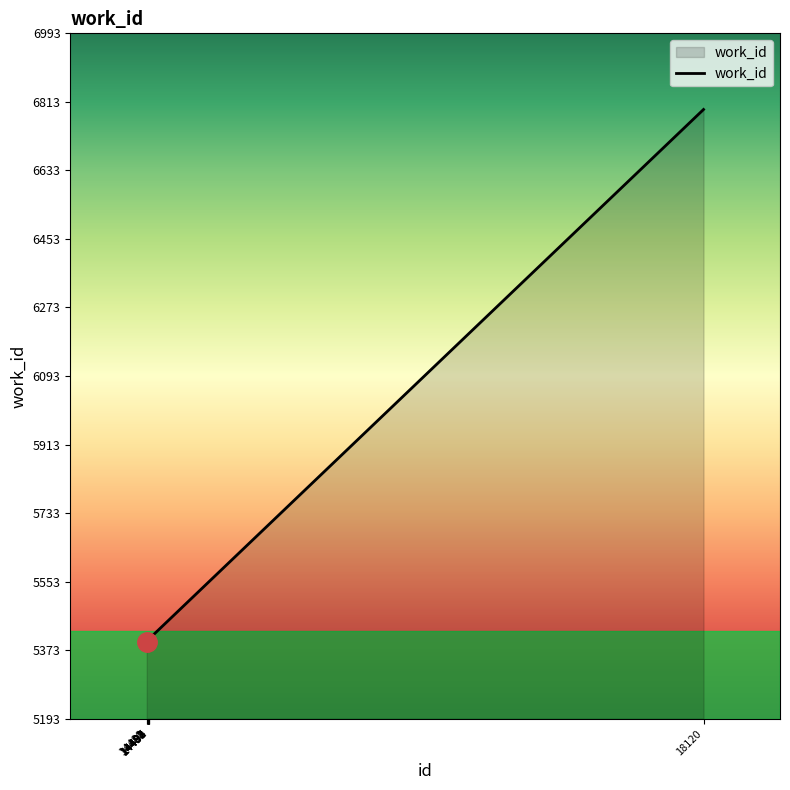

How many values are below 5399?

5